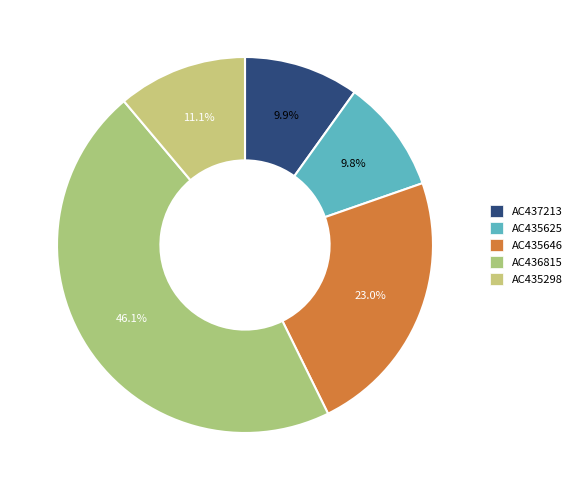

What is the change in value from AC435625 to AC436815?

+30177.8